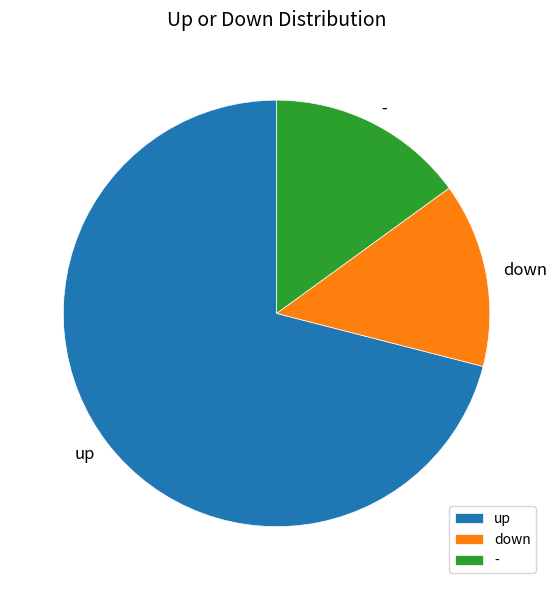

Does up represent more than half of the total?

Yes